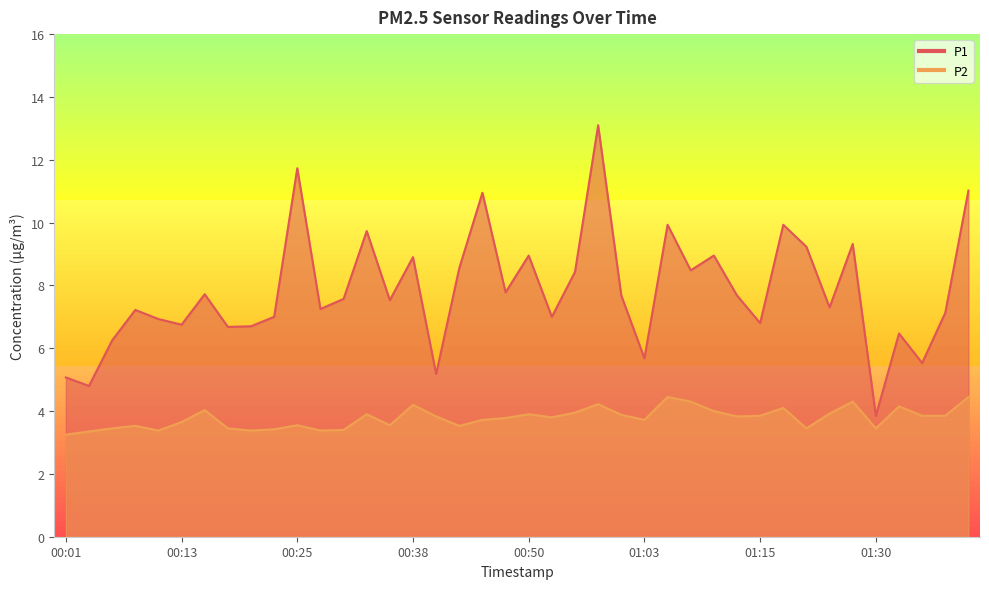

Where is the first local minimum for P2?

00:11